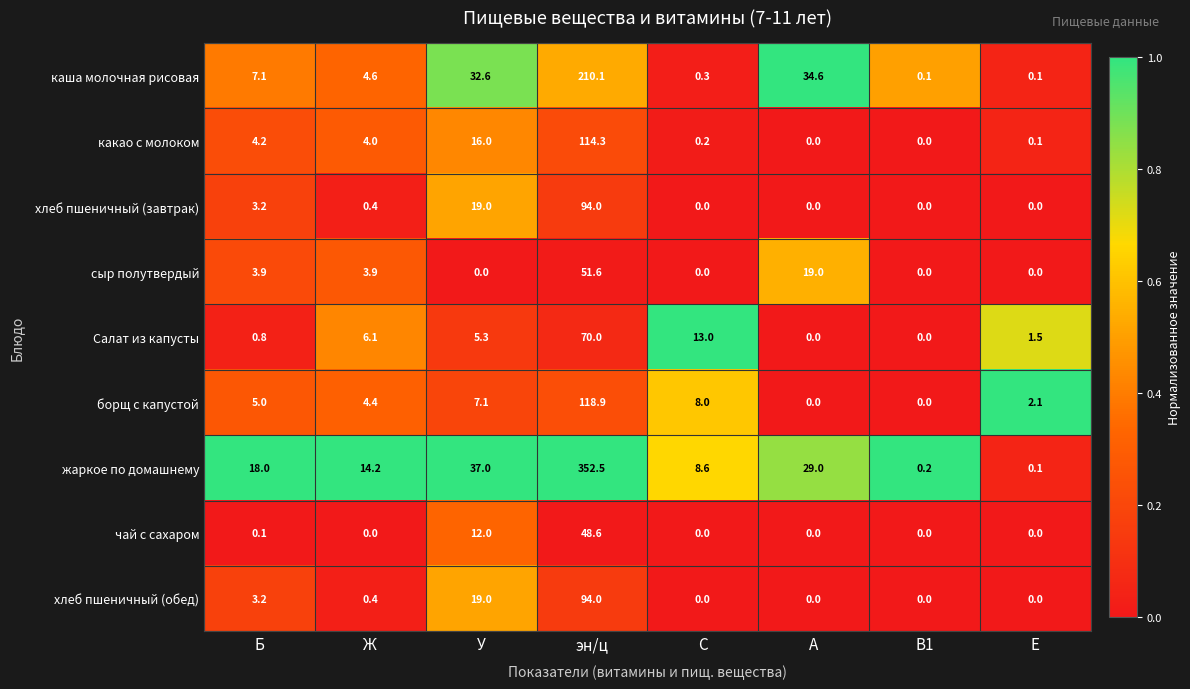

Where is хлеб пшеничный (завтрак) nearest to the value 47?

У